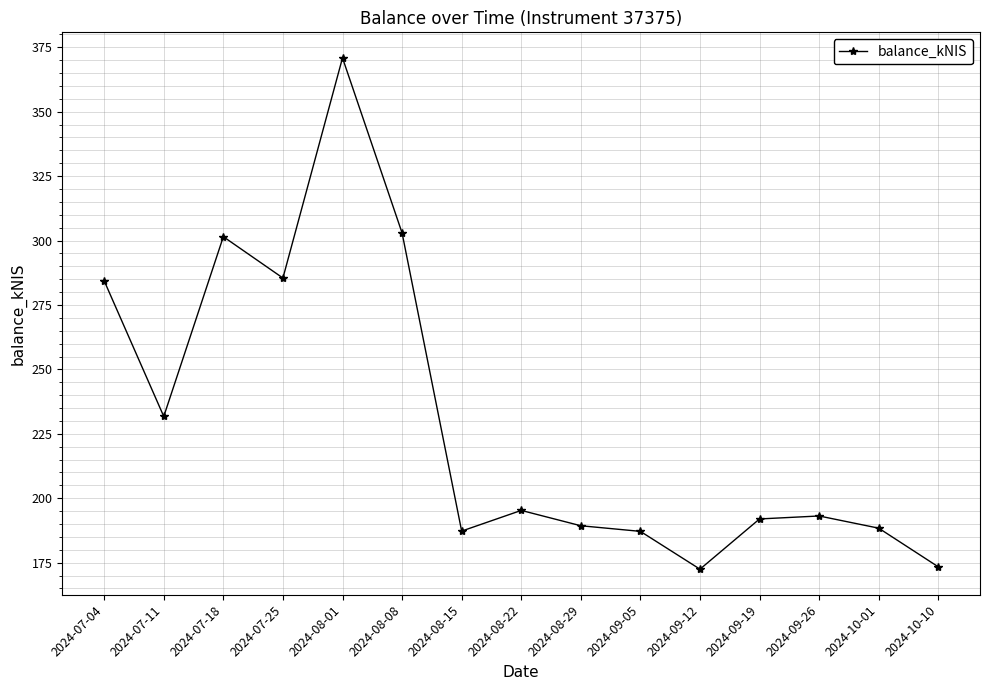

What is the average value?

230.4